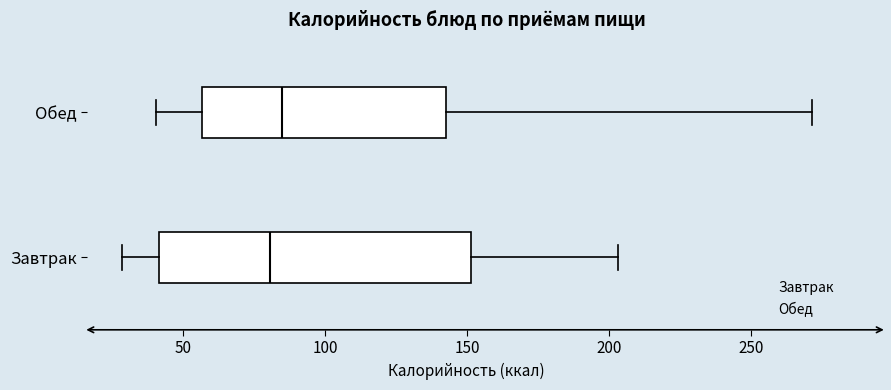

Where is the right edge of the box for Завтрак on the x-axis? The values are not printed on the chart, so give them approximately, as read against the axis.

150